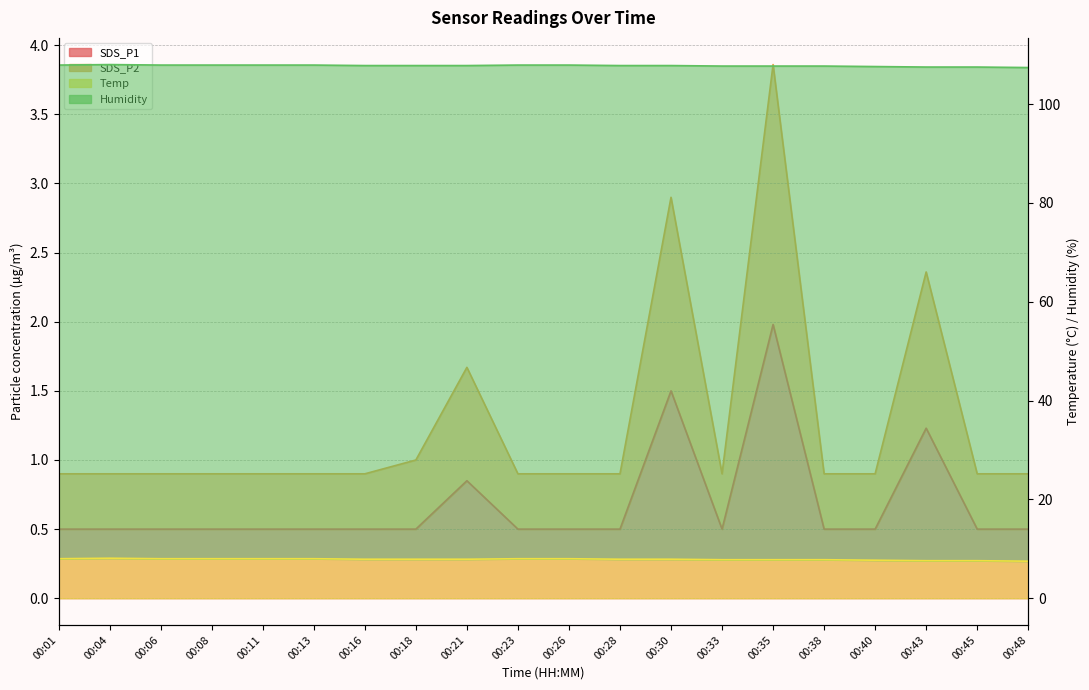

True or false: SDS_P2 and Temp cross at least once.

False